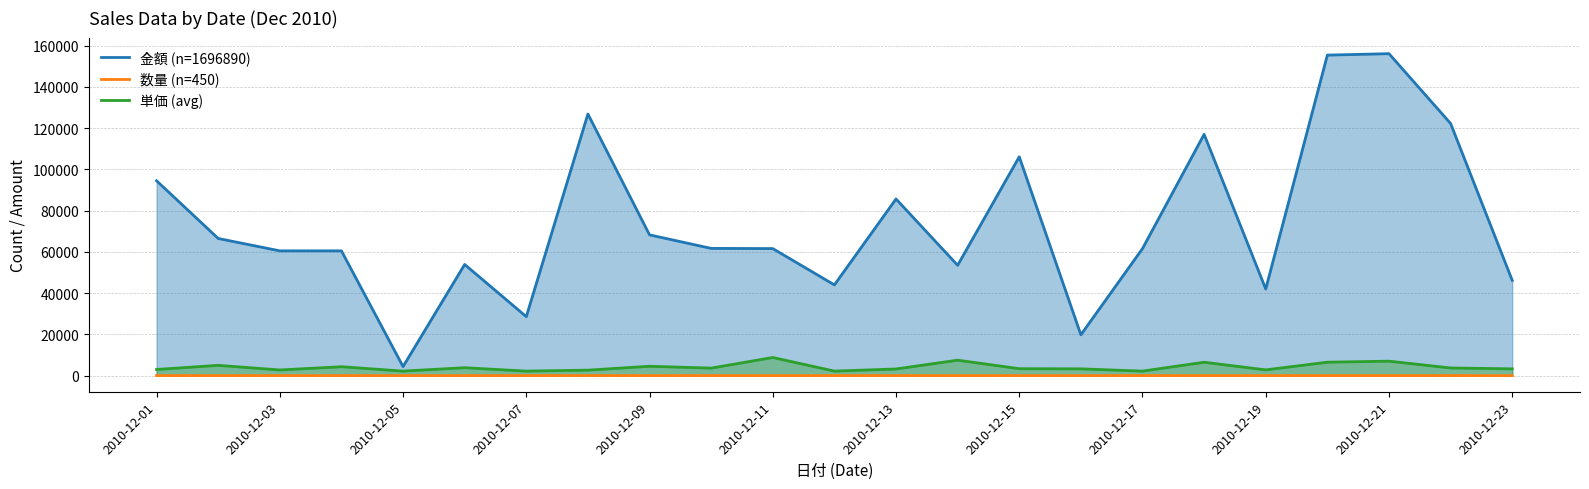

Rank the series by their maximum value, from lowest to highest.

数量 (n=450), 単価 (avg), 金額 (n=1696890)